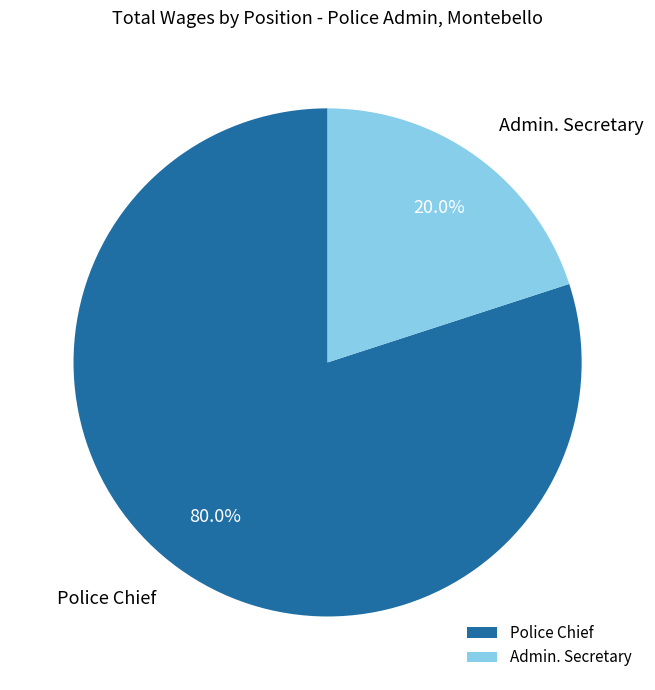

To the nearest percent, what is the average slice percentage?

50%